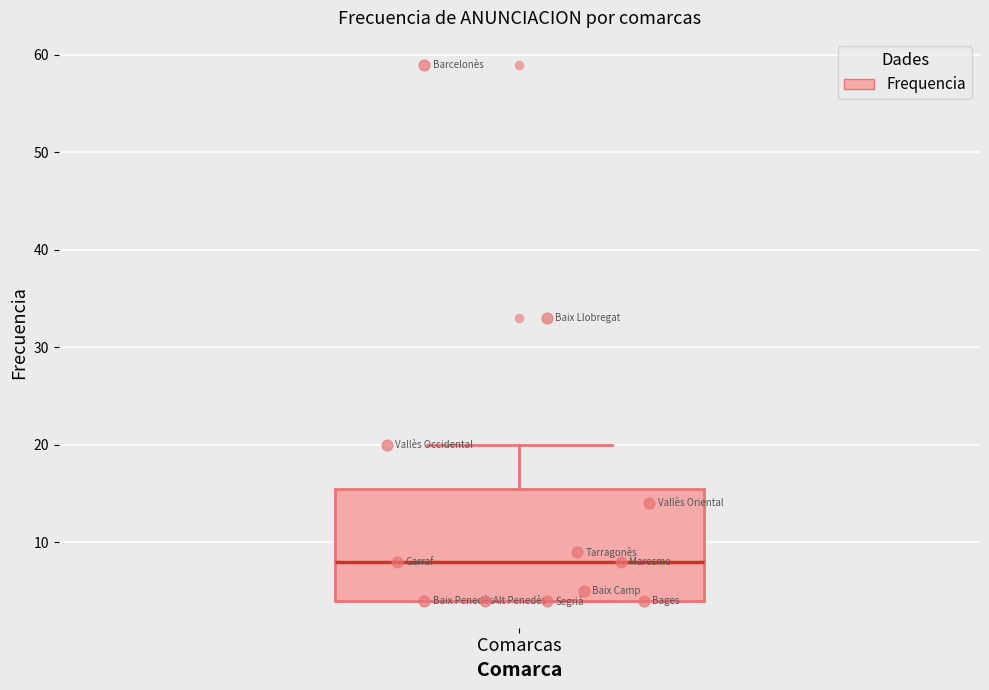

Where does the median line of the box for Comarcas sit on the y-axis? The values are not printed on the chart, so give them approximately, as read against the axis.

8